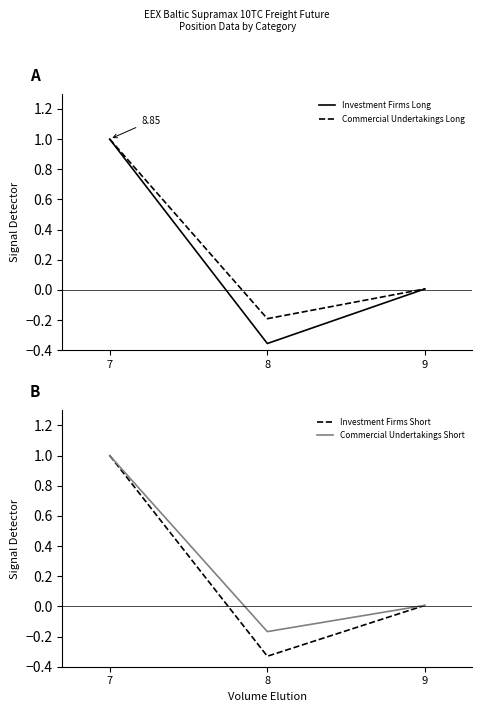

Which series changed the most between 7 and 9?

Commercial Undertakings Short